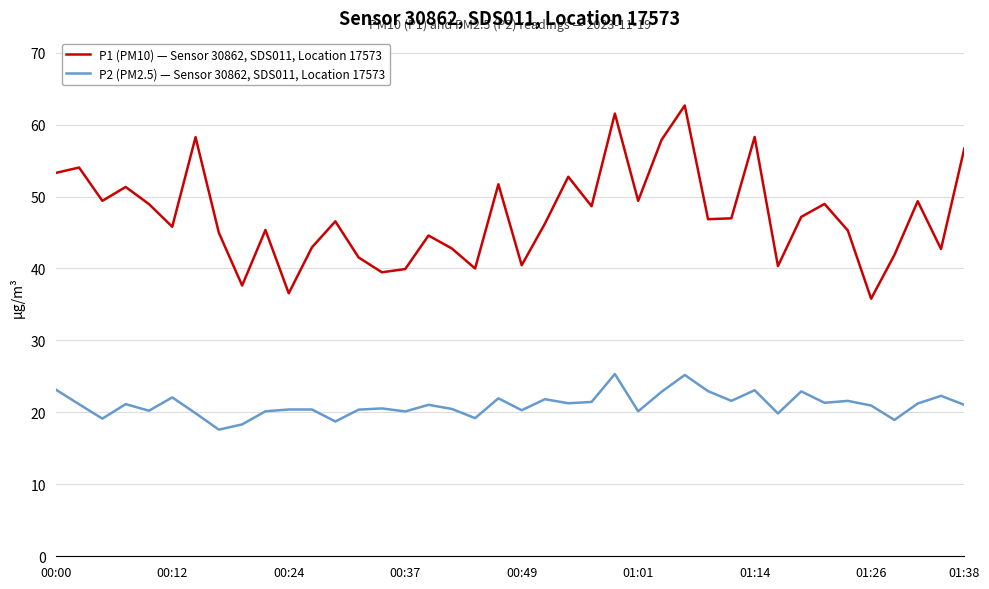

Which series has the largest total across all categories?

P1 (PM10) — Sensor 30862, SDS011, Location 17573